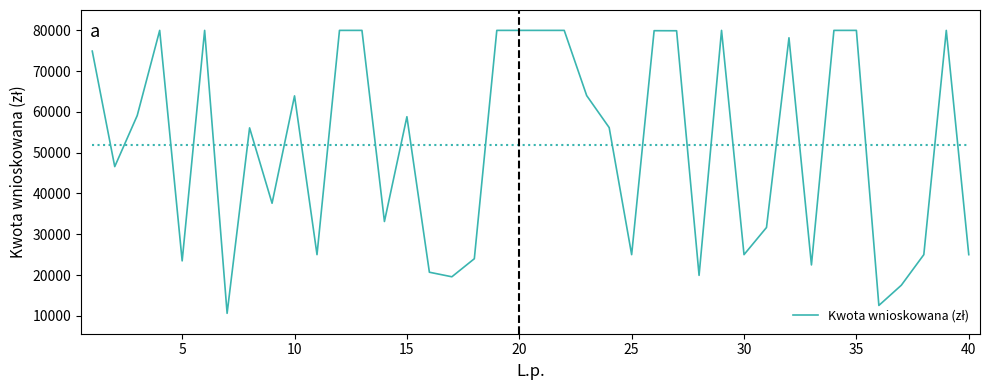

What is the difference between the maximum and minimum values?

69392.0